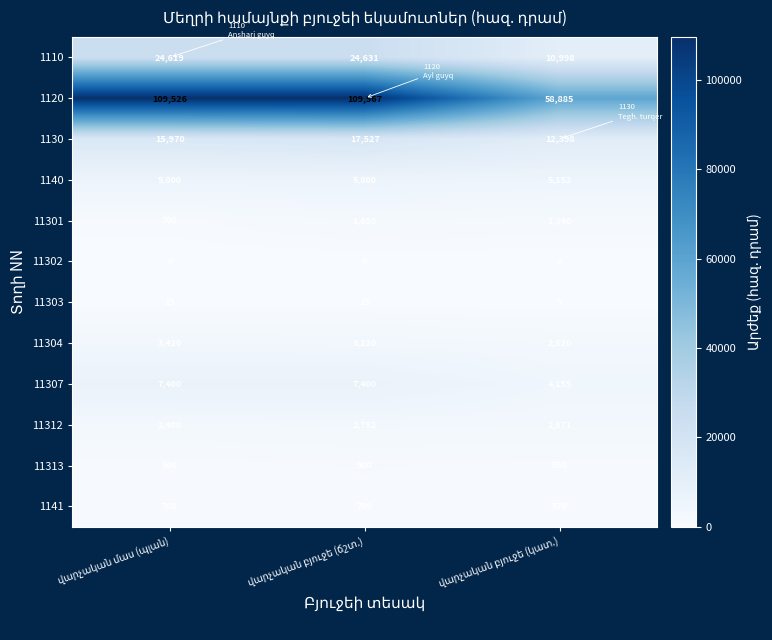

Rank the series by their maximum value, from lowest to highest.

11302, 11303, 1141, 11313, 11301, 11312, 11304, 1140, 11307, 1130, 1110, 1120